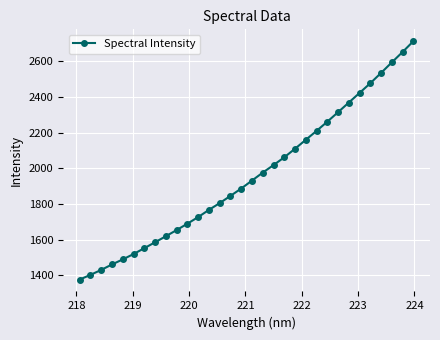

What is the smallest value displayed?

1376.9